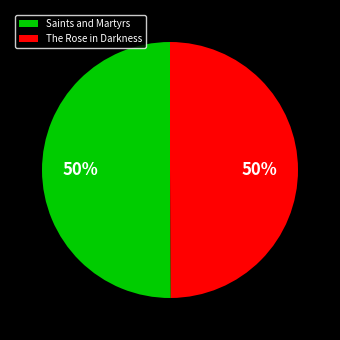

Do The Rose in Darkness and Saints and Martyrs together represent more than half of the pie?

Yes